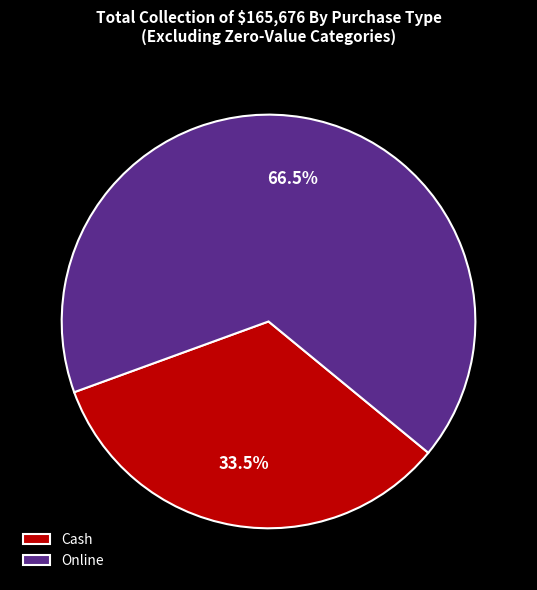

Count the number of slices in the pie.

2